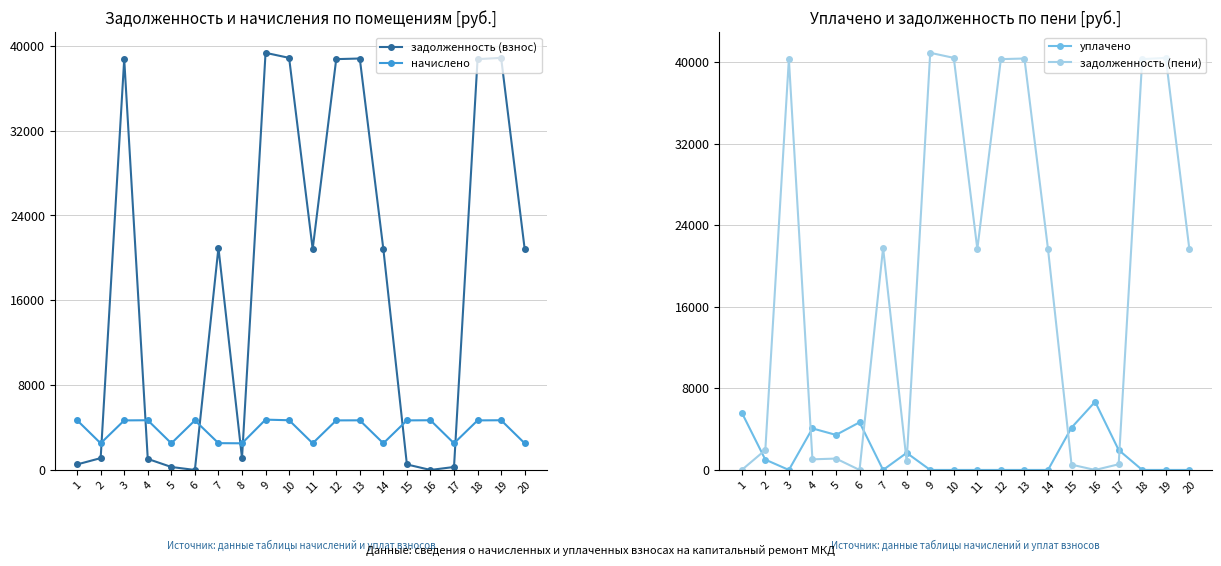

Reading left to right, list all the values displayed in this chart.

задолженность (взнос): 1=520.8	2=1116.8	3=38737.4	4=1041.6	5=279.2	6=0.0	7=20950.6	8=1116.8	9=39334.3	10=38857.0	11=20831.0	12=38737.4	13=38797.2	14=20831.0	15=519.2	16=0.0	17=279.2	18=38737.4	19=38857.0	20=20831.0
начислено: 1=4687.2	2=2512.8	3=4672.8	4=4687.2	5=2512.8	6=4672.8	7=2527.2	8=2512.8	9=4744.8	10=4687.2	11=2512.8	12=4672.8	13=4680.0	14=2512.8	15=4672.8	16=4687.2	17=2512.8	18=4672.8	19=4687.2	20=2512.8
уплачено: 1=5631.1	2=1013.0	3=0.0	4=4074.6	5=3437.0	6=4672.9	7=0.0	8=1675.2	9=0.0	10=0.0	11=0.0	12=0.0	13=0.0	14=0.0	15=4154.4	16=6689.9	17=1956.0	18=0.0	19=0.0	20=0.0
задолженность (пени): 1=0.0	2=1954.4	3=40295.0	4=1041.6	5=1116.8	6=0.0	7=21793.0	8=837.6	9=40915.9	10=40419.4	11=21668.6	12=40295.0	13=40357.2	14=21668.6	15=518.4	16=0.0	17=556.8	18=40295.0	19=40419.4	20=21668.6